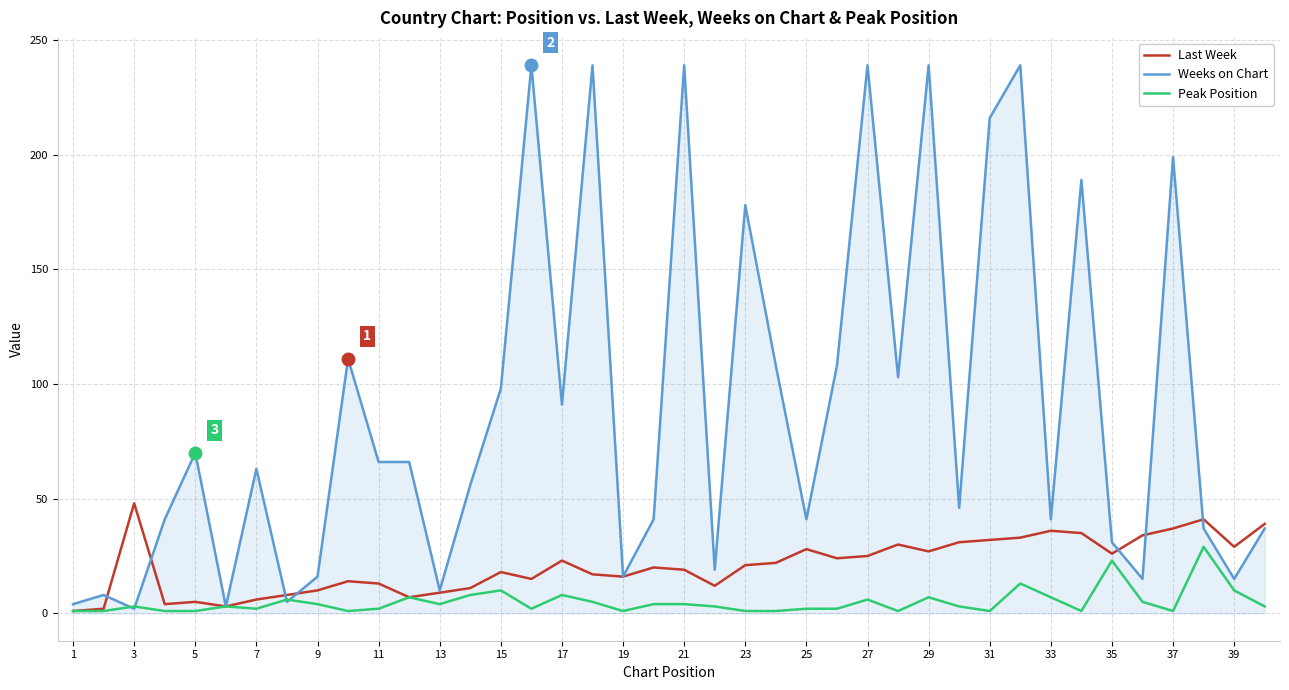

Which series has the largest range (max minus min)?

Weeks on Chart